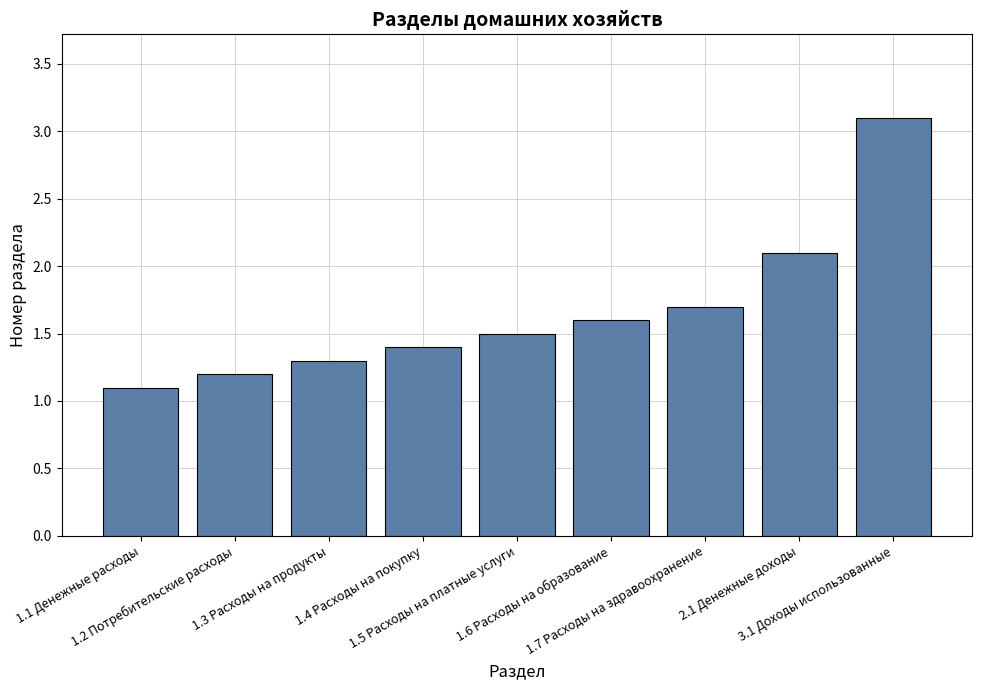

True or false: the data shows 1.7 at 1.7 Расходы на здравоохранение.

True